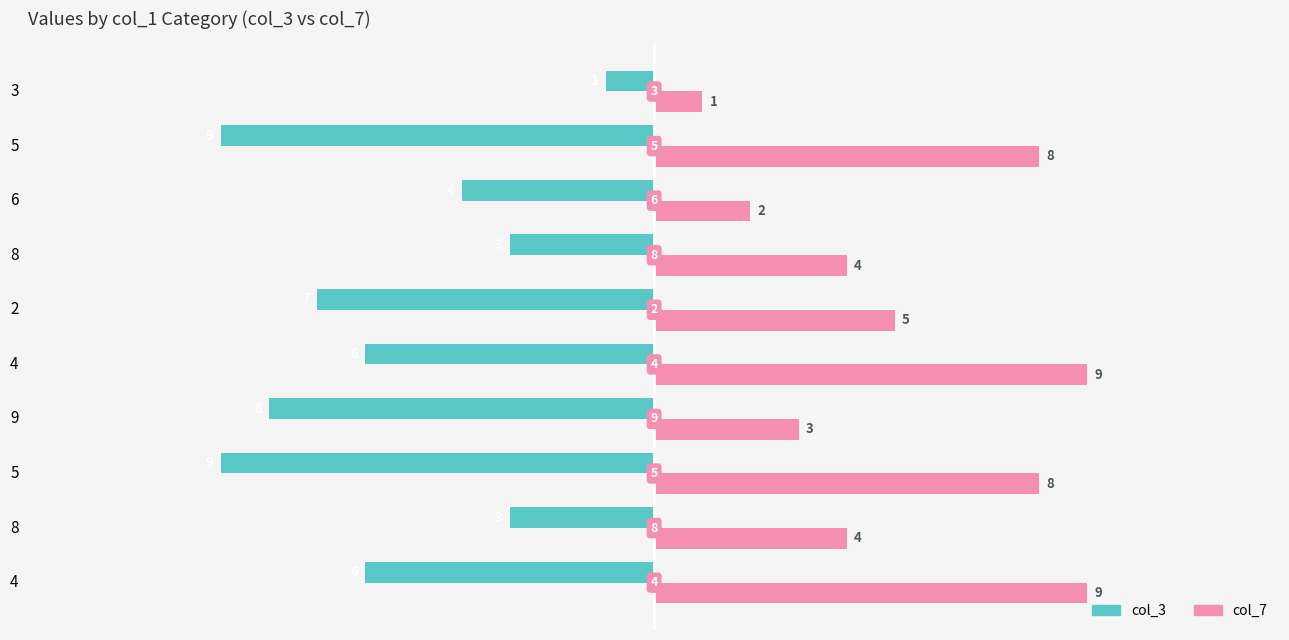

Reading left to right, list all the values displayed in this chart.

col_3: -6	-3	-9	-8	-6	-7	-3	-4	-9	-1
col_7: 9	4	8	3	9	5	4	2	8	1